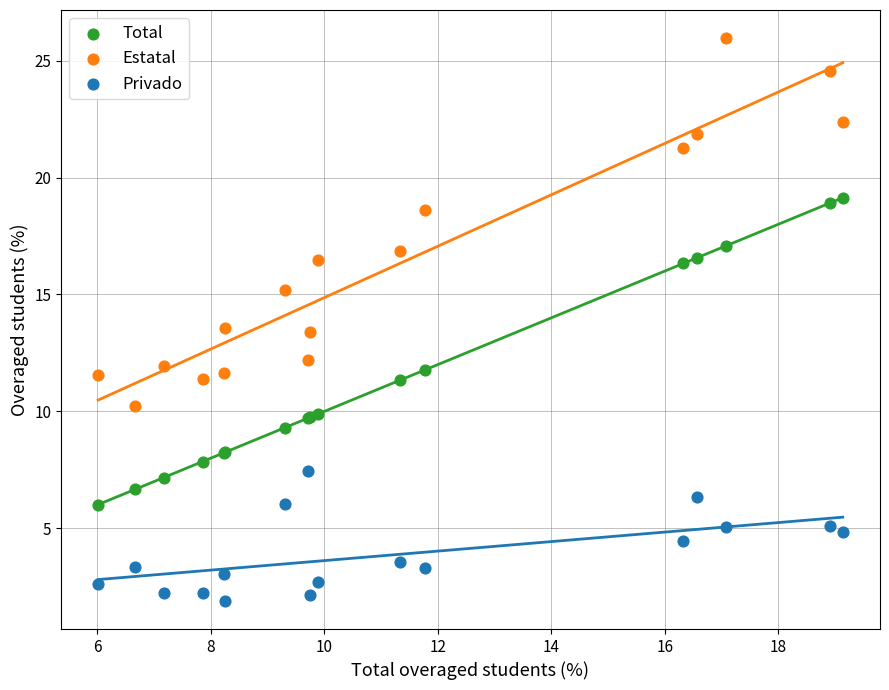

What are all the series names shown in the legend?

Total, Estatal, Privado